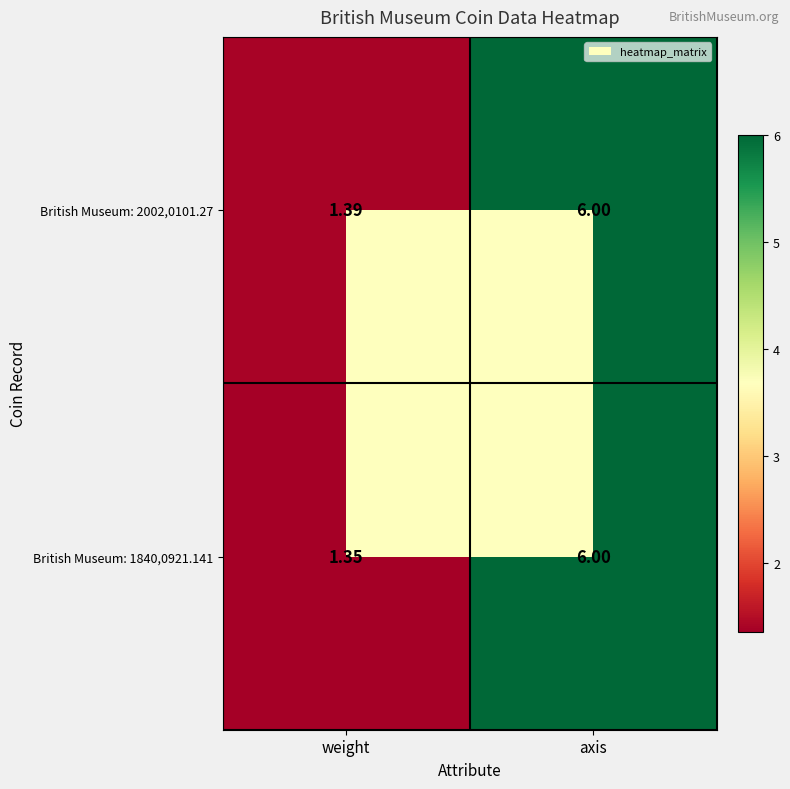

At which label is British Museum: 2002,0101.27 closest to 3?

weight